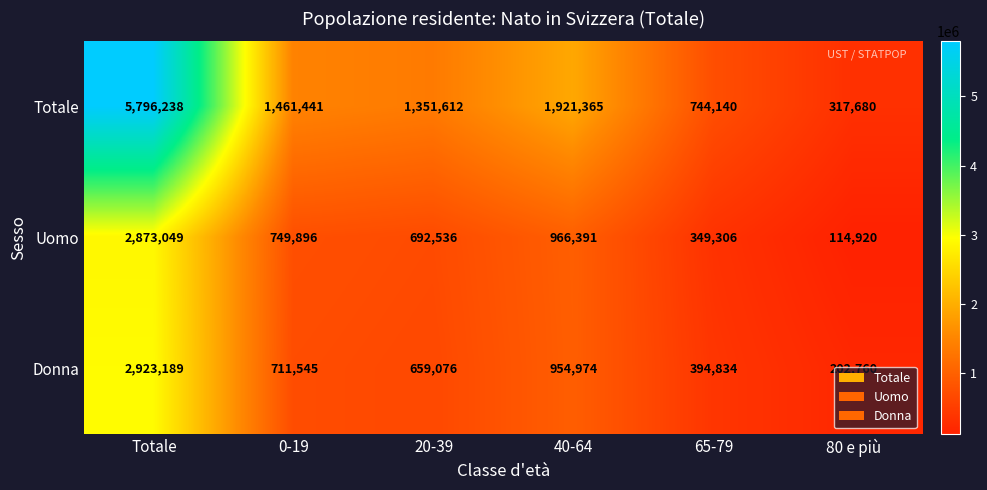

Which series has the largest range (max minus min)?

Totale